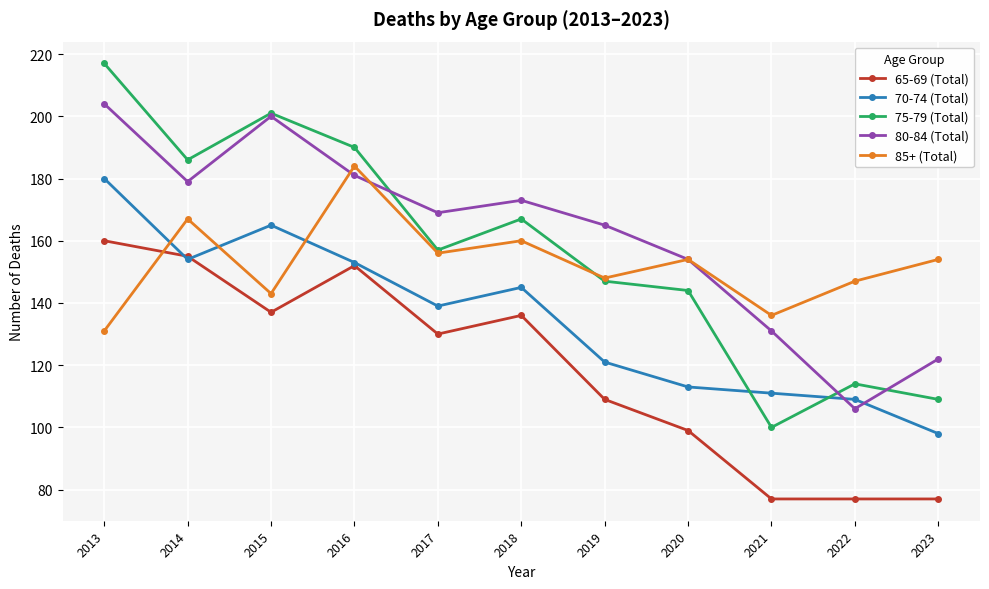

How many lines are shown in the chart?

5